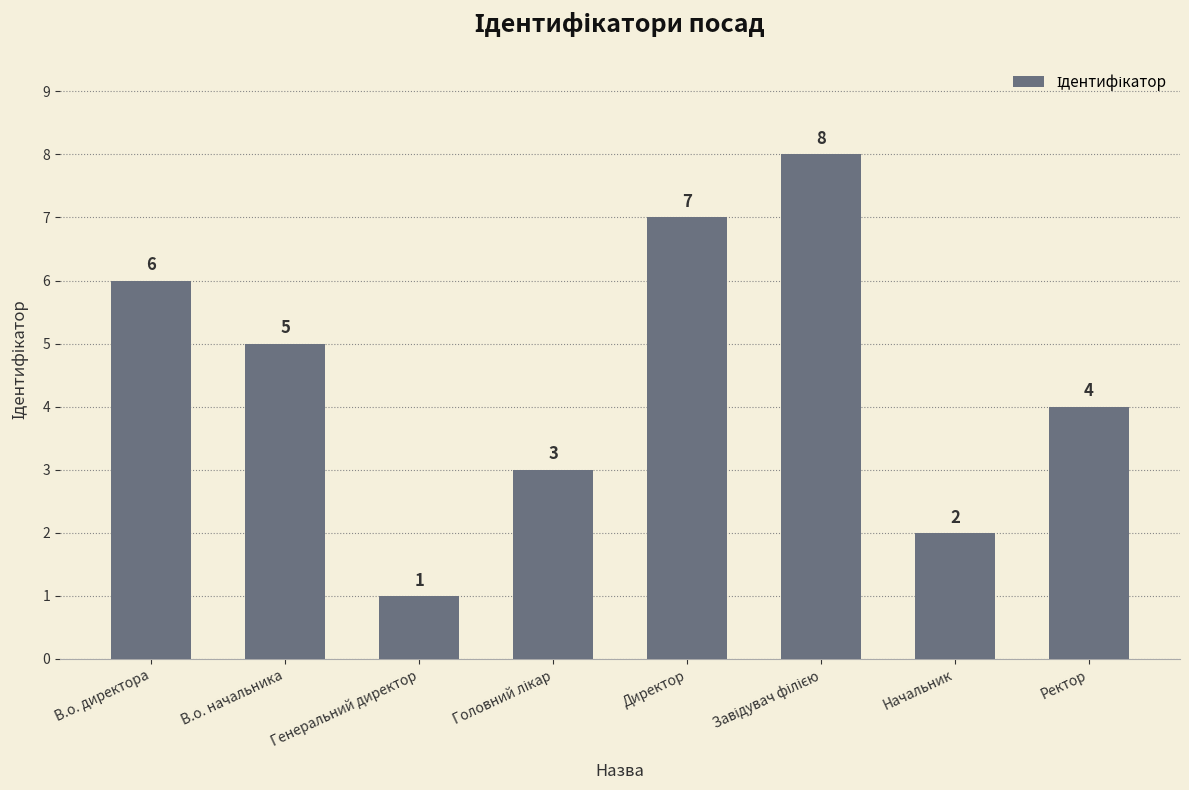

Which has a higher value, Генеральний директор or Директор?

Директор